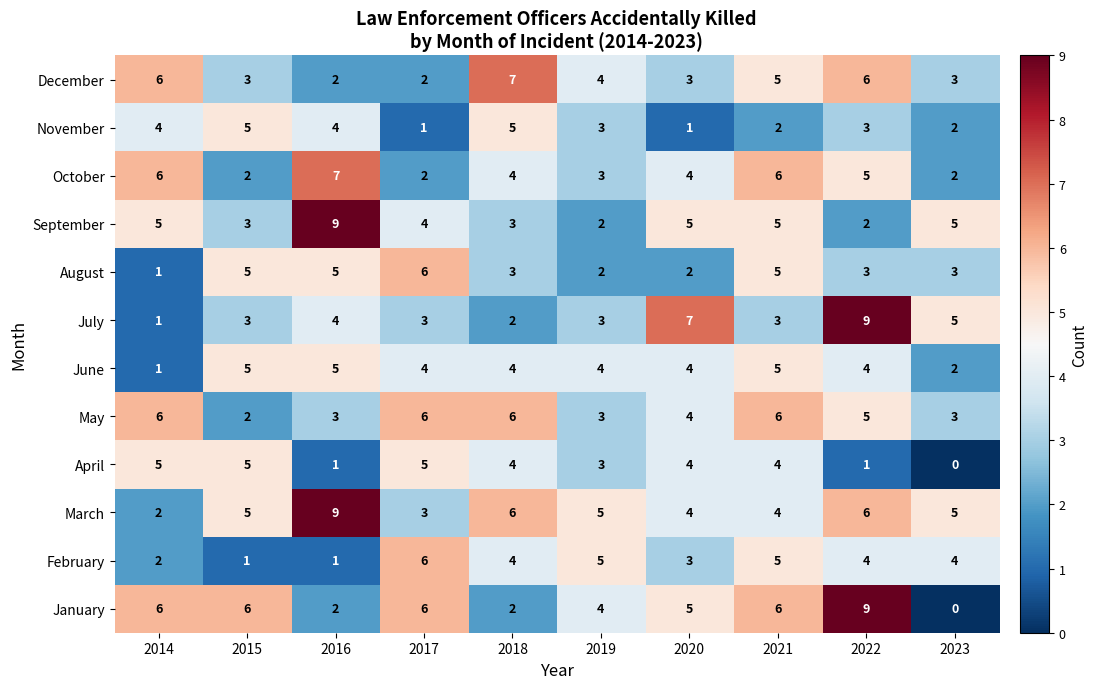

What is the difference between the August values at 2020 and 2015?

3